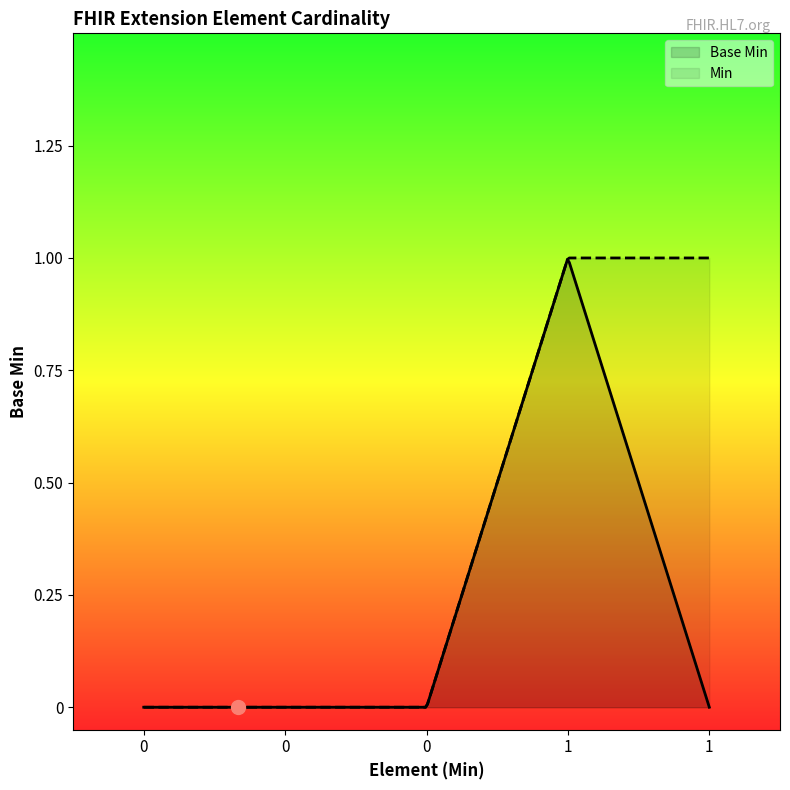

Rank the series by their average value, from highest to lowest.

Min, Base Min